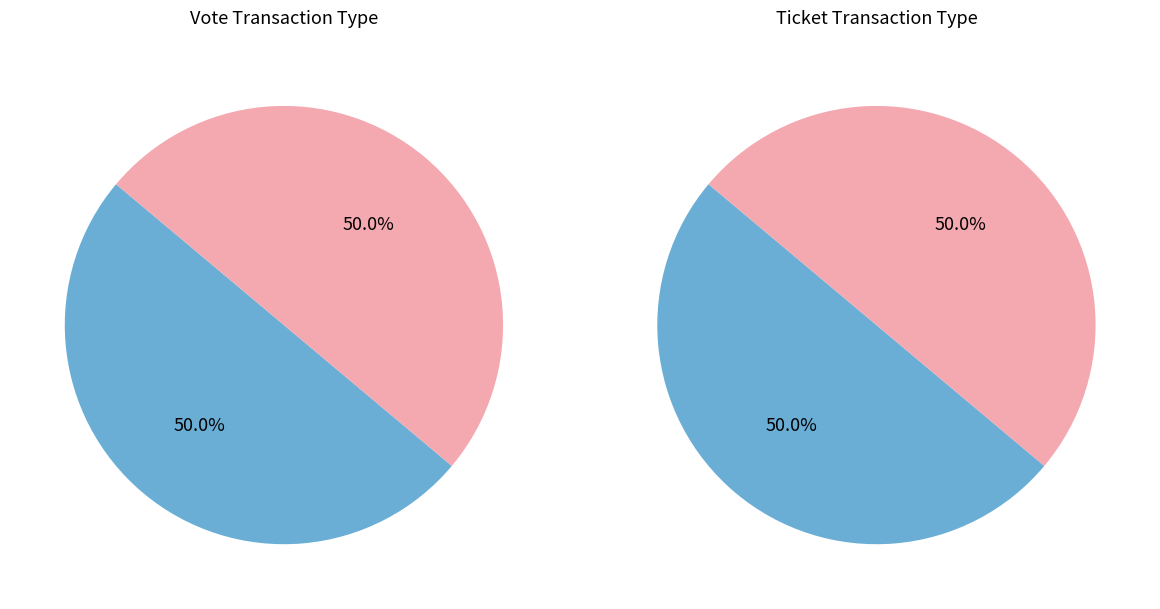

How many segments does this pie chart have?

2